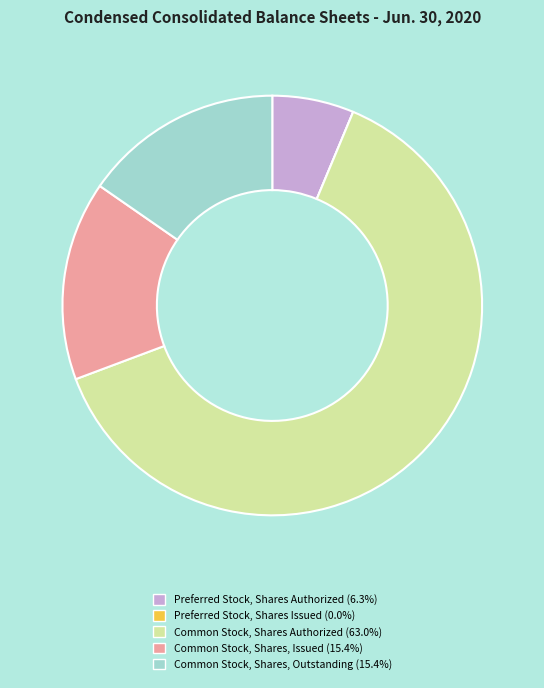

Is the sum of Preferred Stock, Shares Authorized and Common Stock, Shares, Issued greater than half?

No